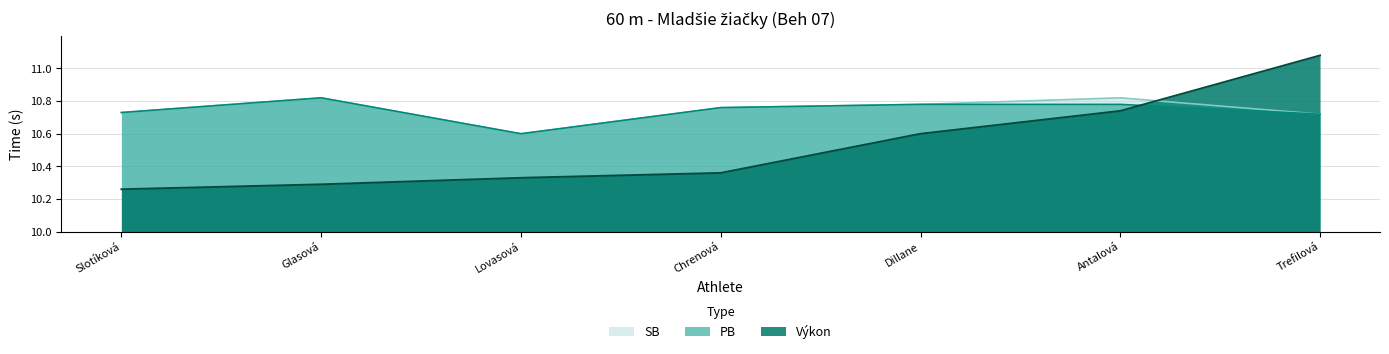

Which series has the largest total across all categories?

SB